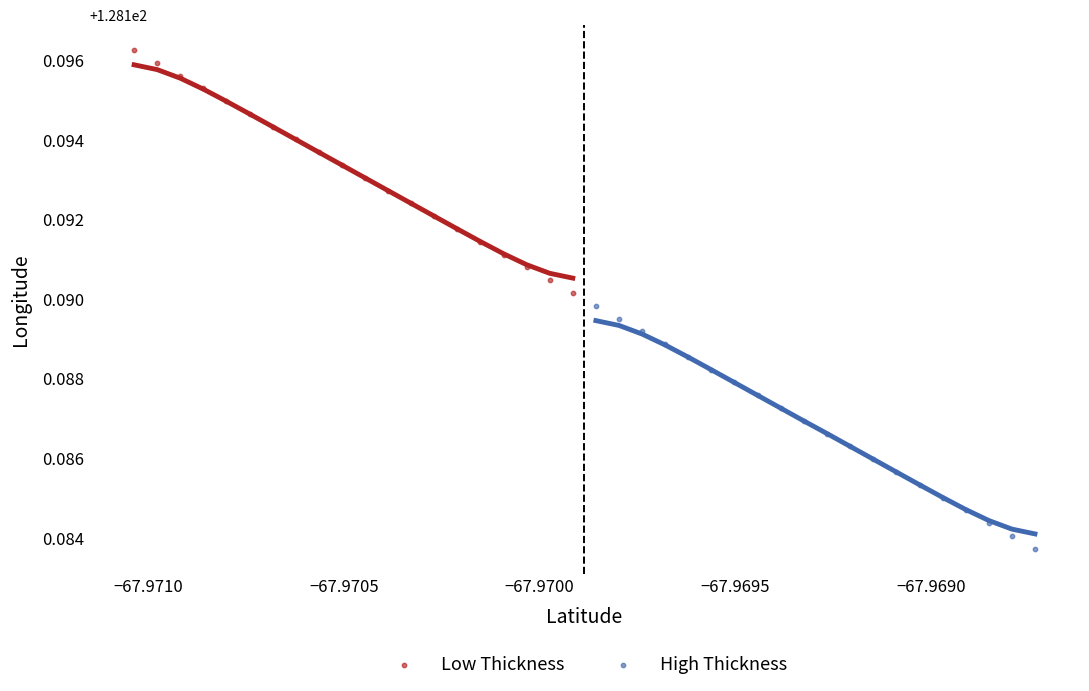

What are all the series names shown in the legend?

Low Thickness, High Thickness